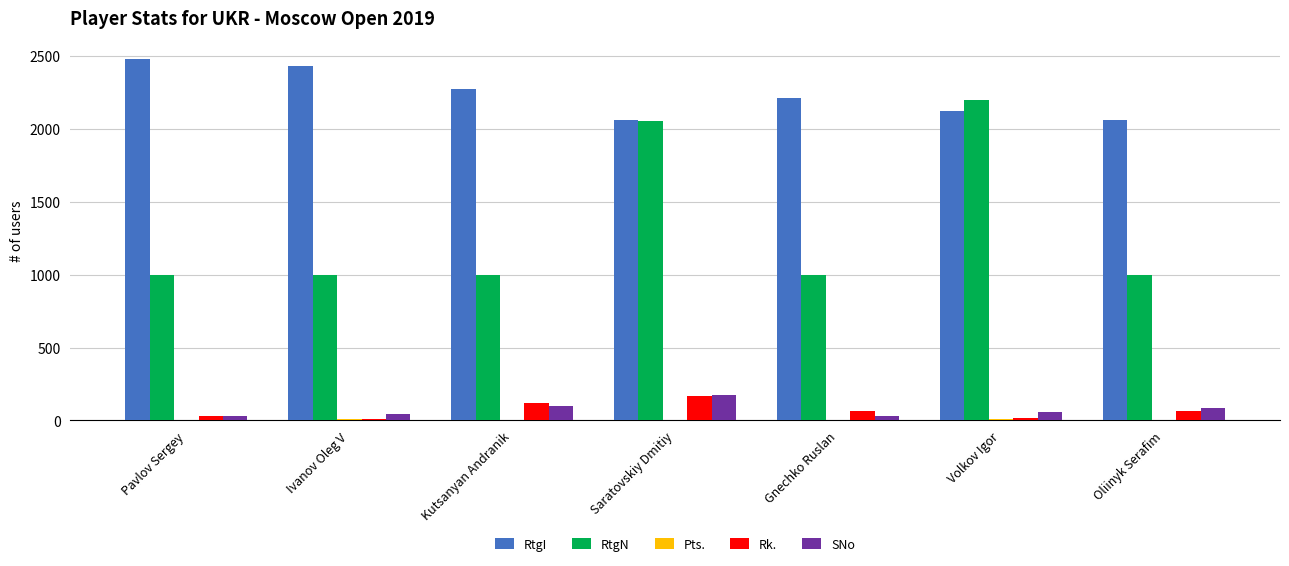

Where is RtgN nearest to the value 1599?

Saratovskiy Dmitiy